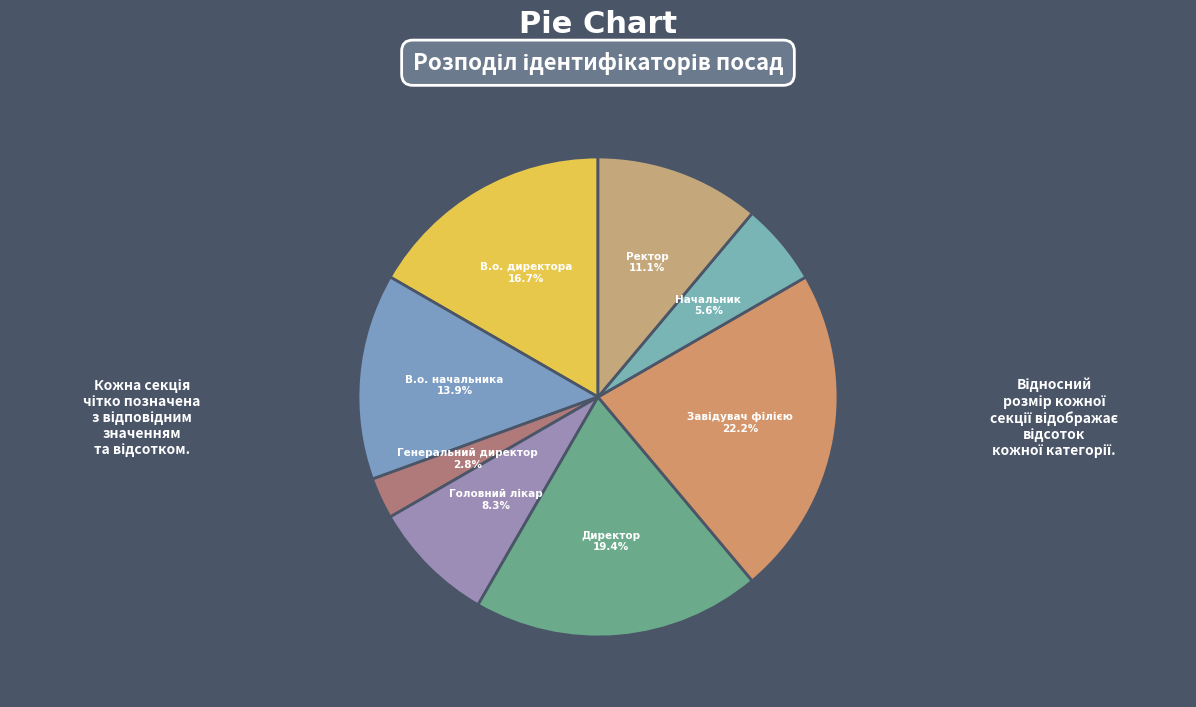

Is there a majority slice in this chart?

No